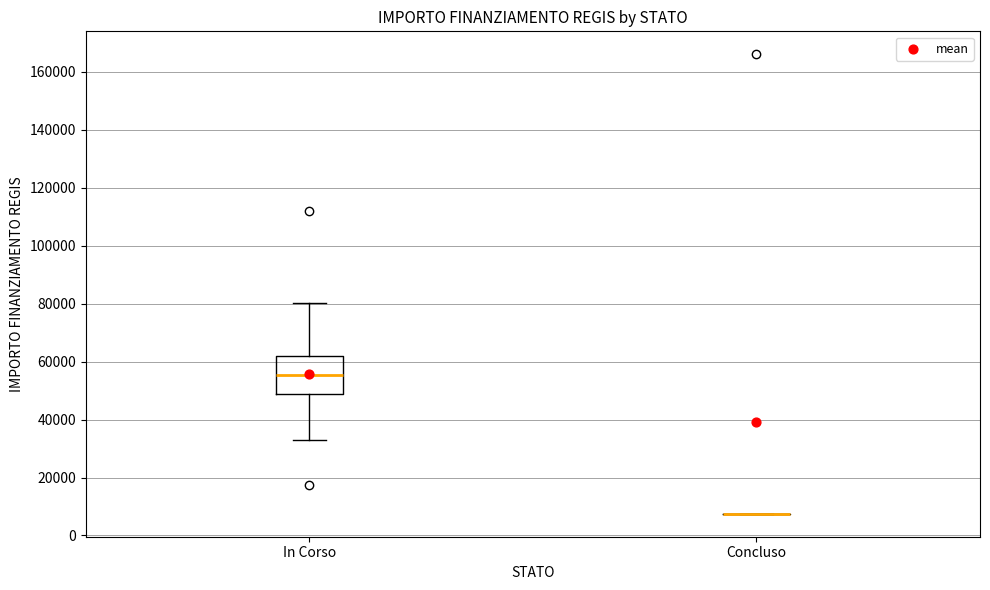

Which box is the tallest, from its lower edge to its upper edge?

In Corso